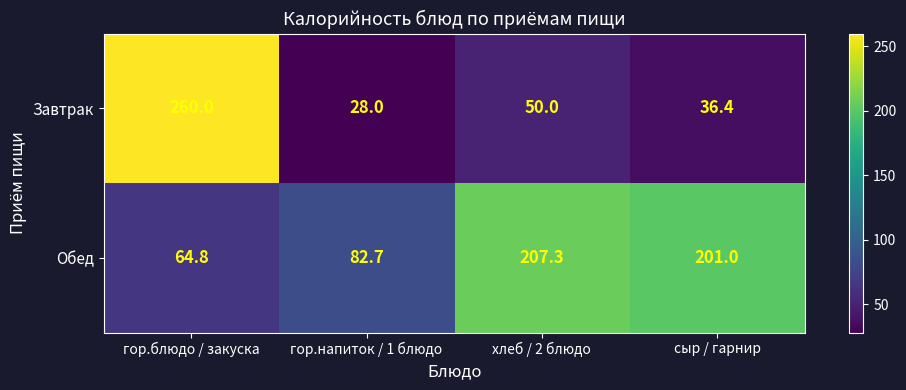

Rank the series by their average value, from lowest to highest.

Завтрак, Обед